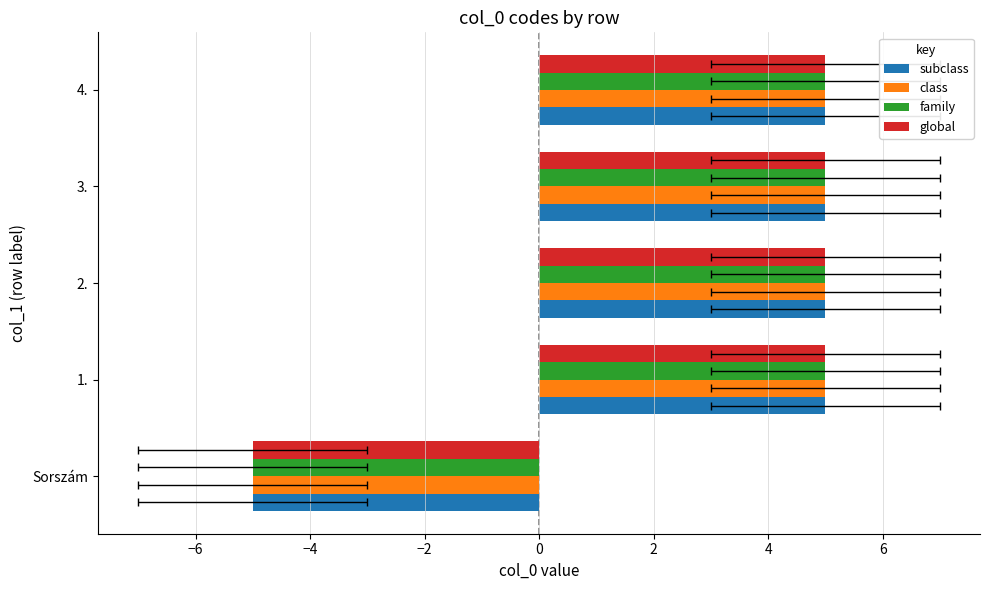

Count the number of categories in the chart.

5